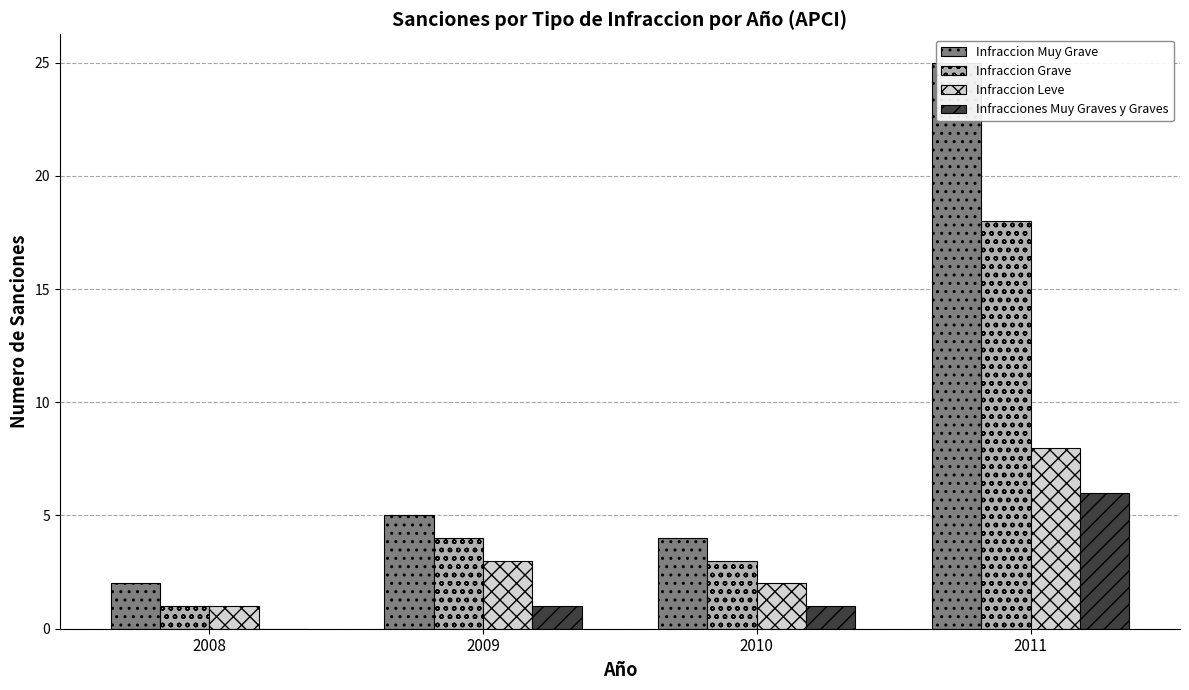

Which series has the largest total across all categories?

Infraccion Muy Grave